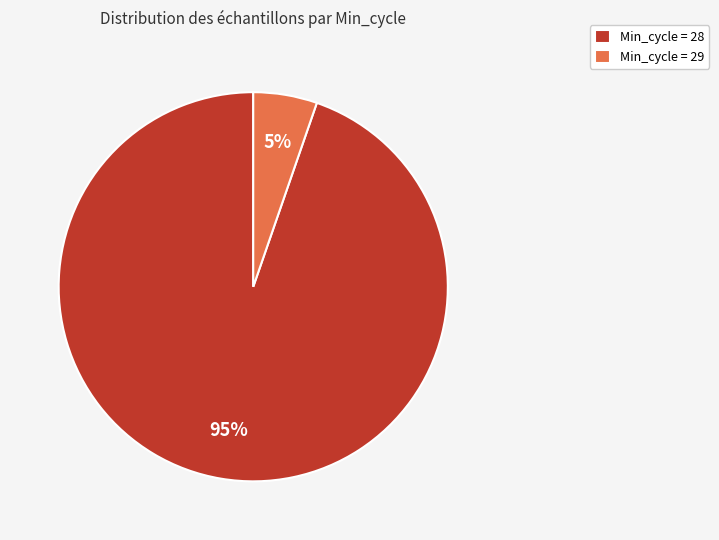

Is there a majority slice in this chart?

Yes